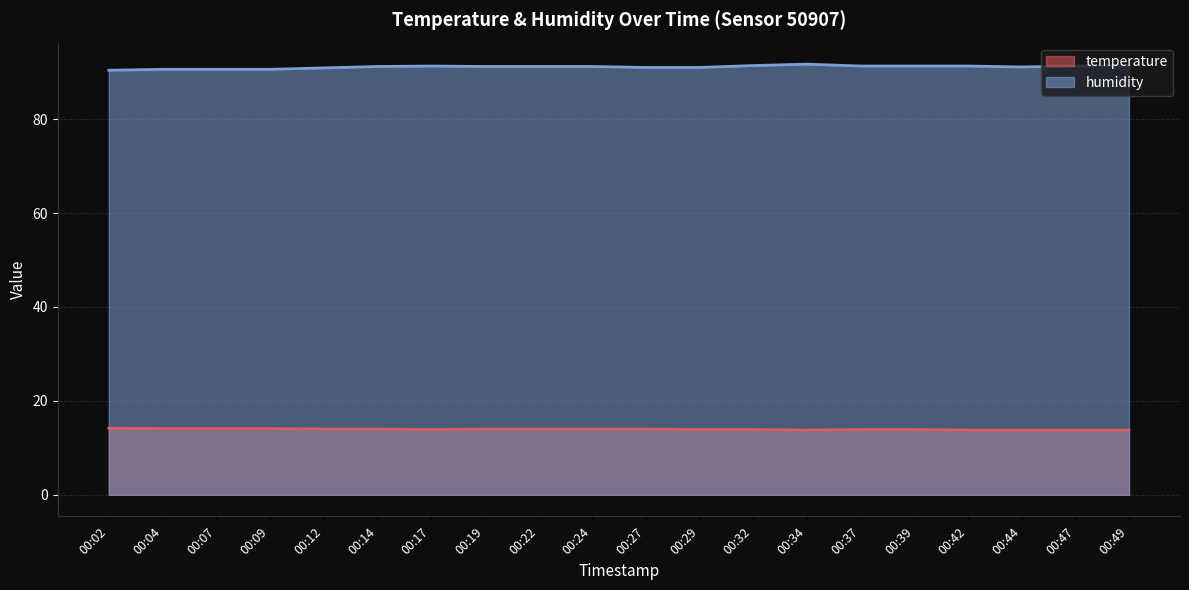

How many data points does each series have?

20